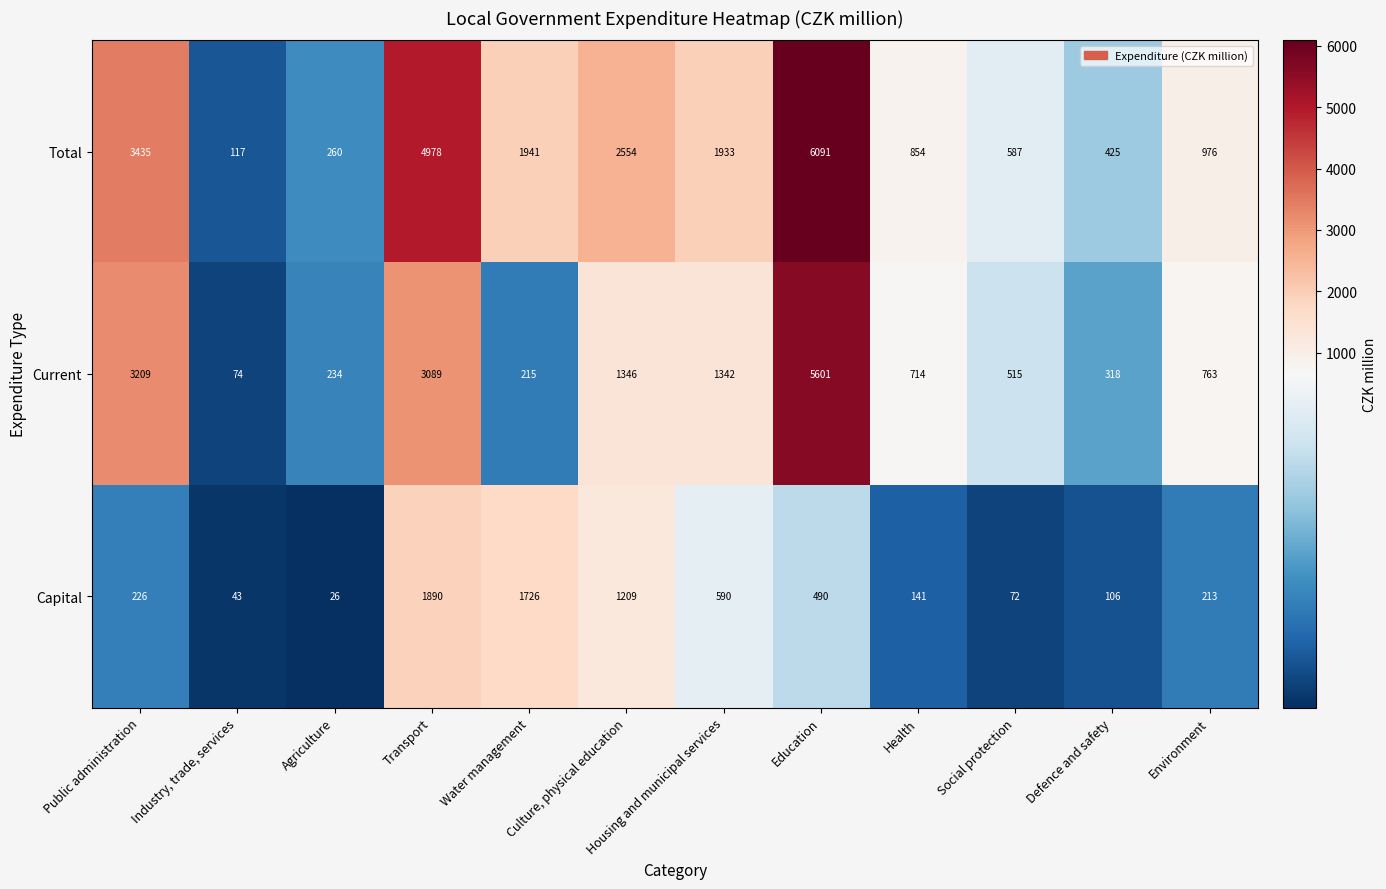

Where does the Total series first go above 1933?

Public administration